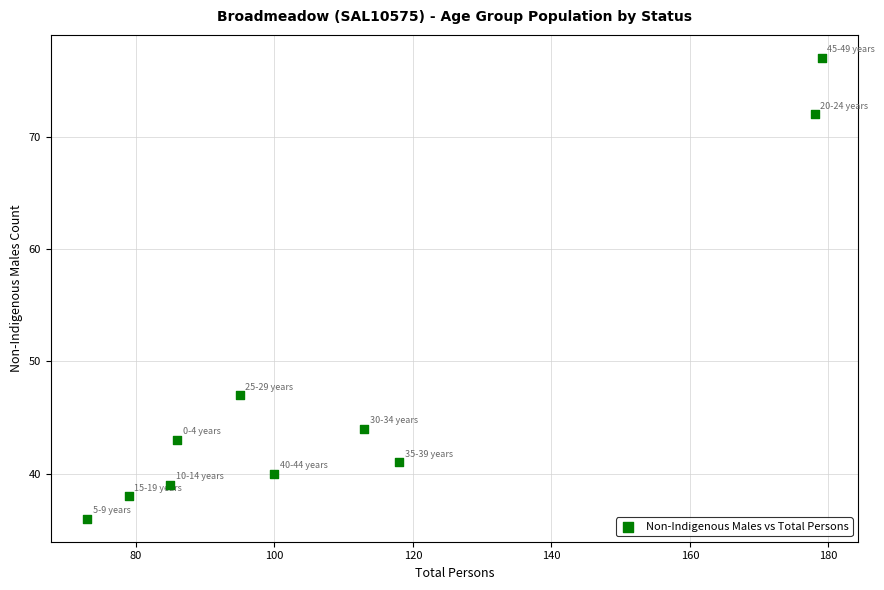

What is the range of X values (max minus min)?

106